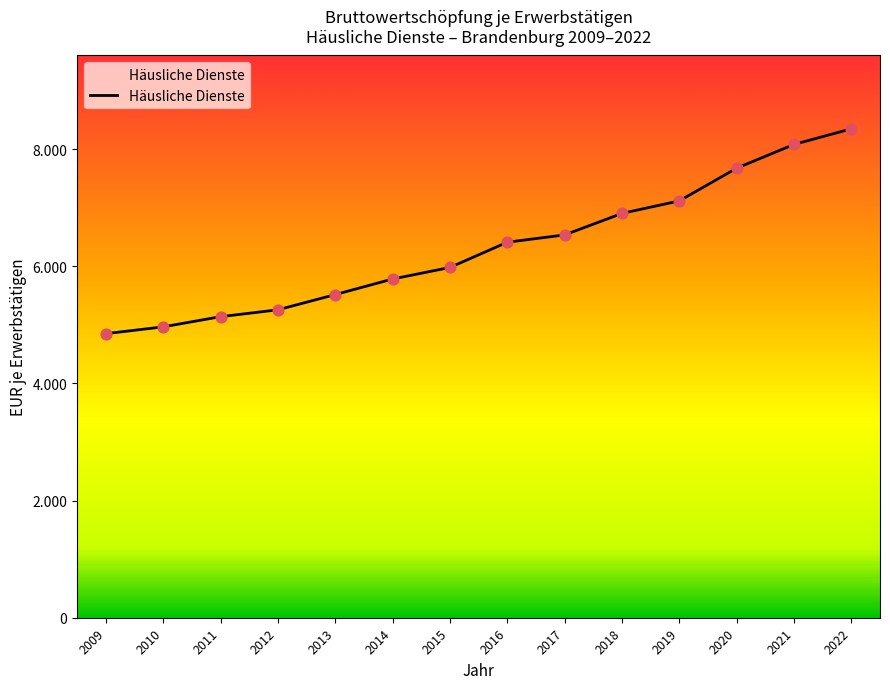

Approximately how many times larger is the value at 2017 compared to 2015?

1.1